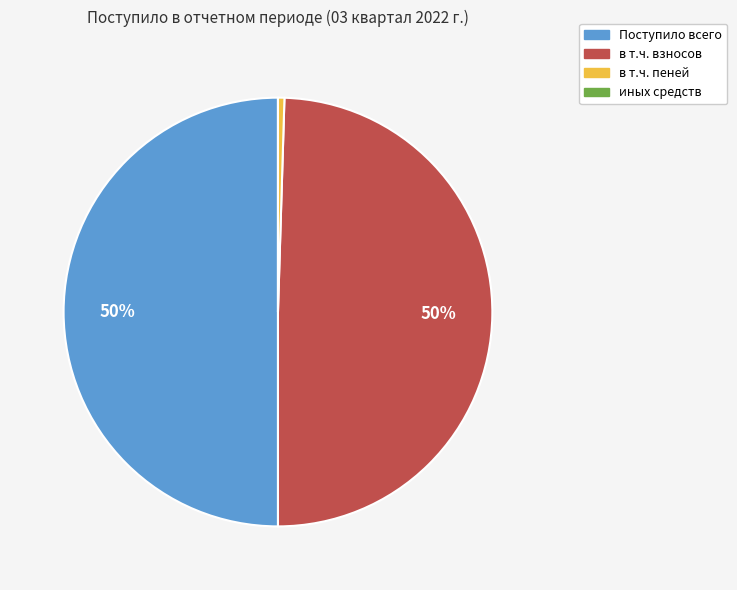

To the nearest percent, what is the difference between the largest and smallest slice percentages?

50%